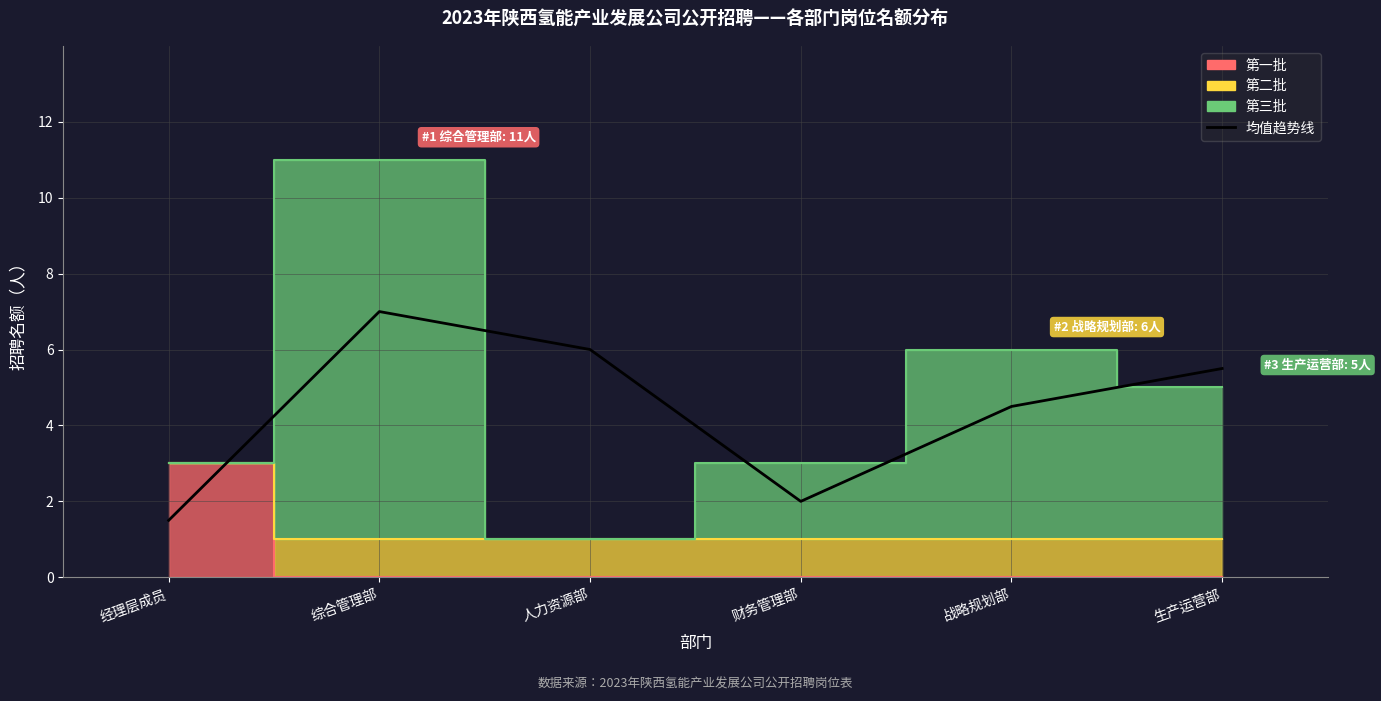

Approximately how many times larger is the value at 综合管理部 compared to 战略规划部?

1.6